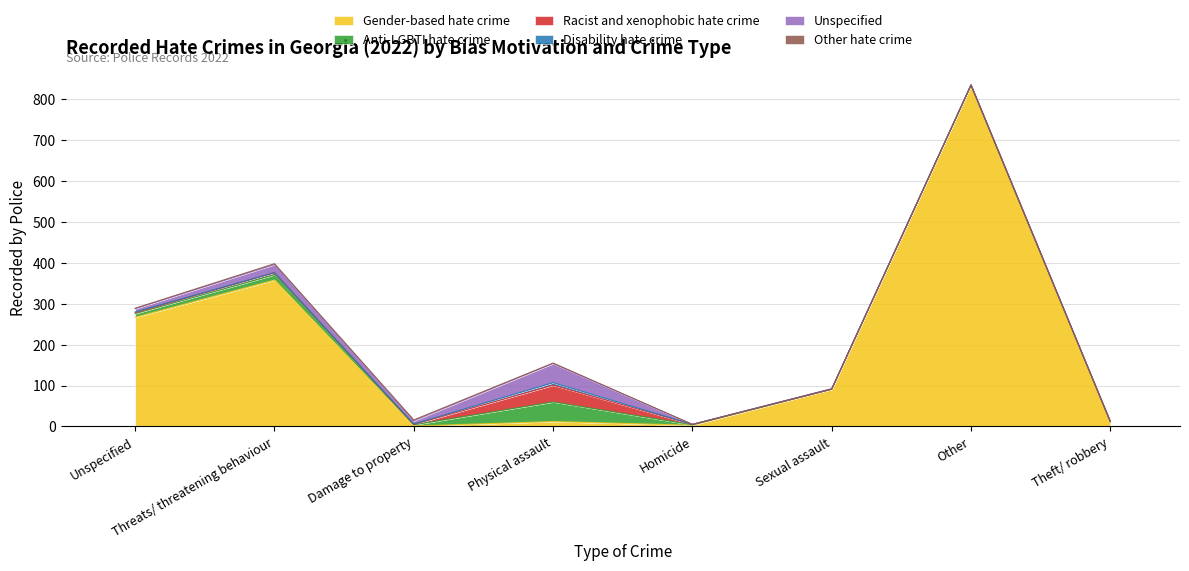

The value of Other hate crime at Threats/ threatening behaviour is 1. True or false?

False